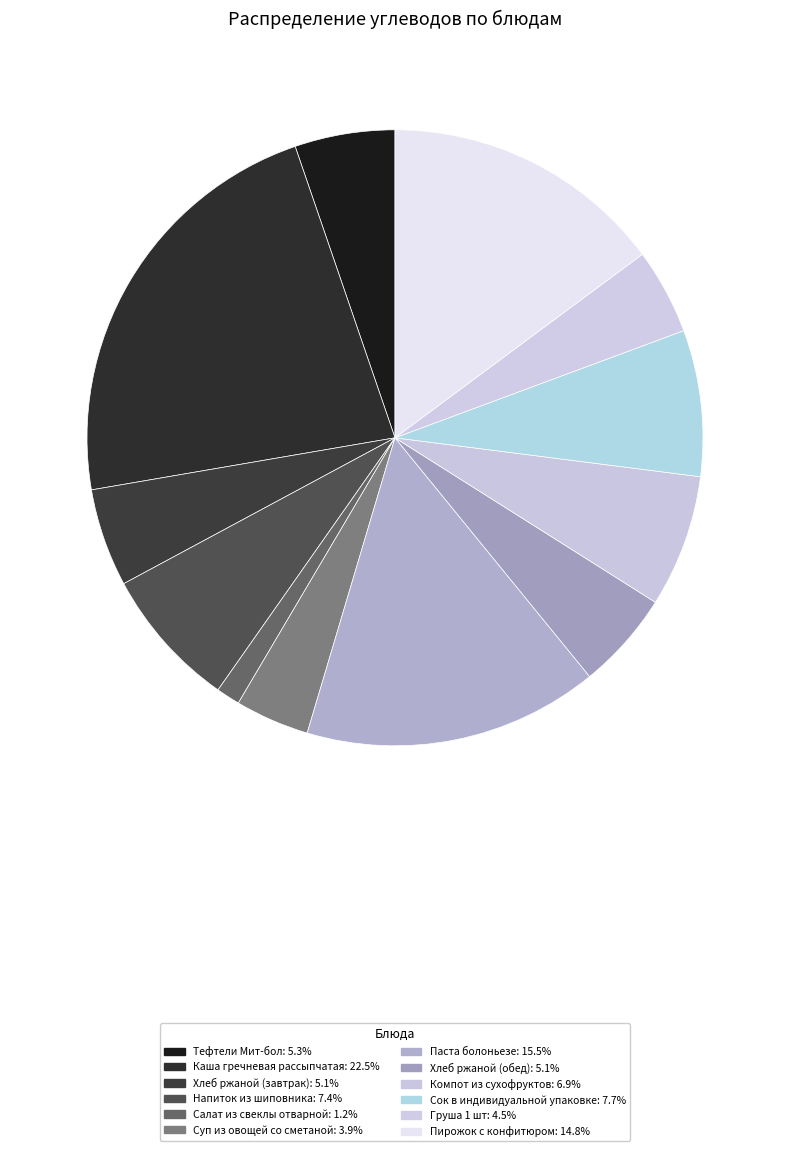

How many slices are in this pie chart?

12